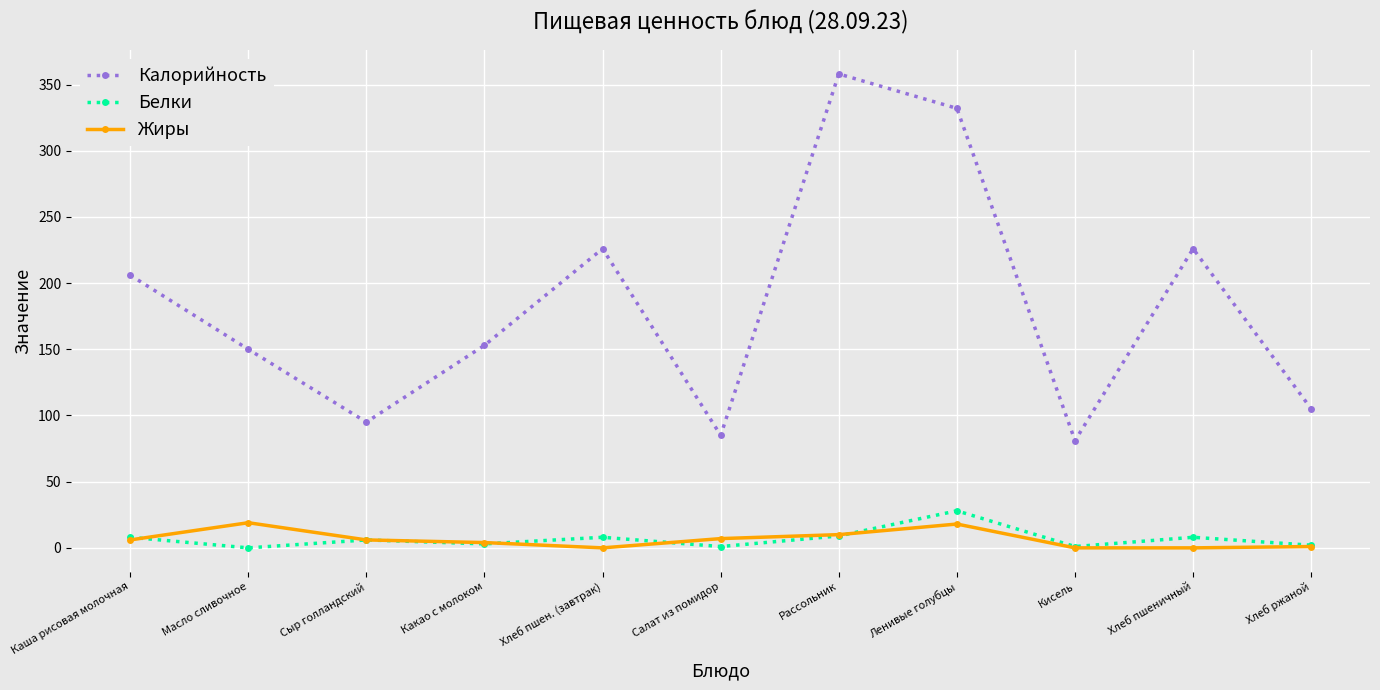

True or false: Калорийность has more than 2 interior local peaks.

True